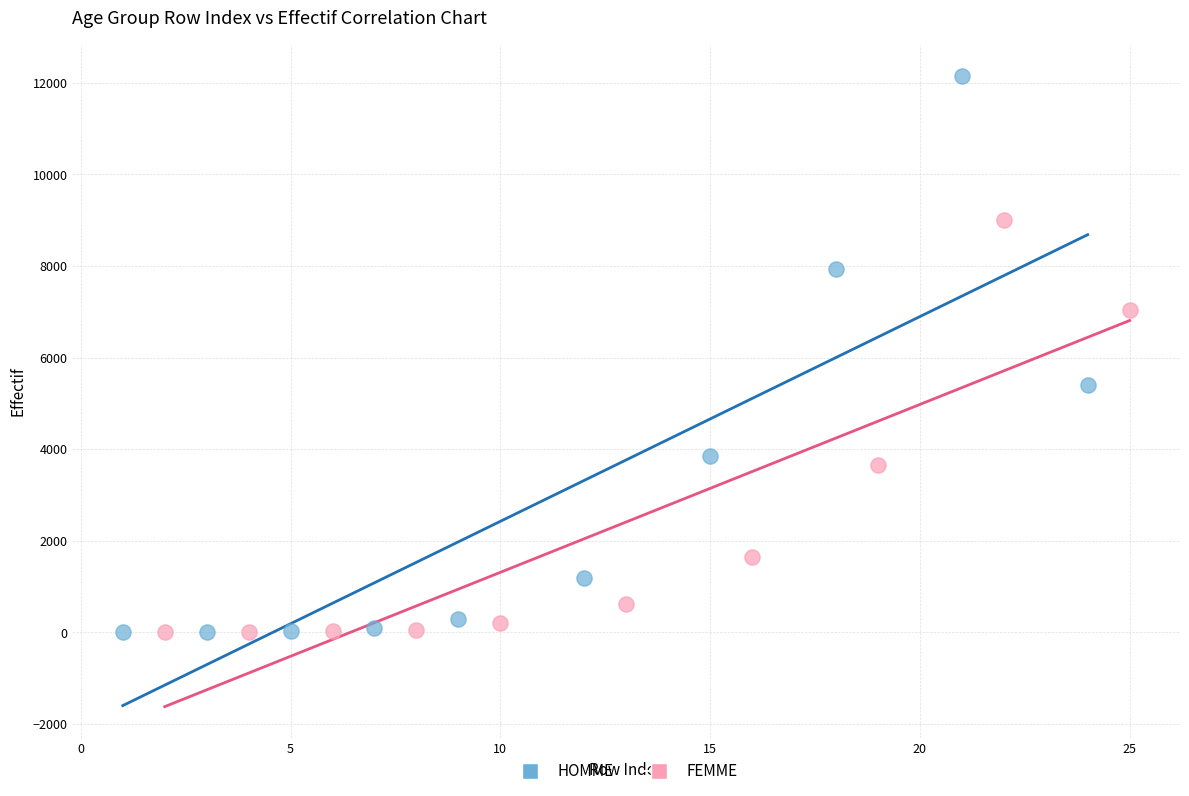

What are all the series names shown in the legend?

HOMME, FEMME